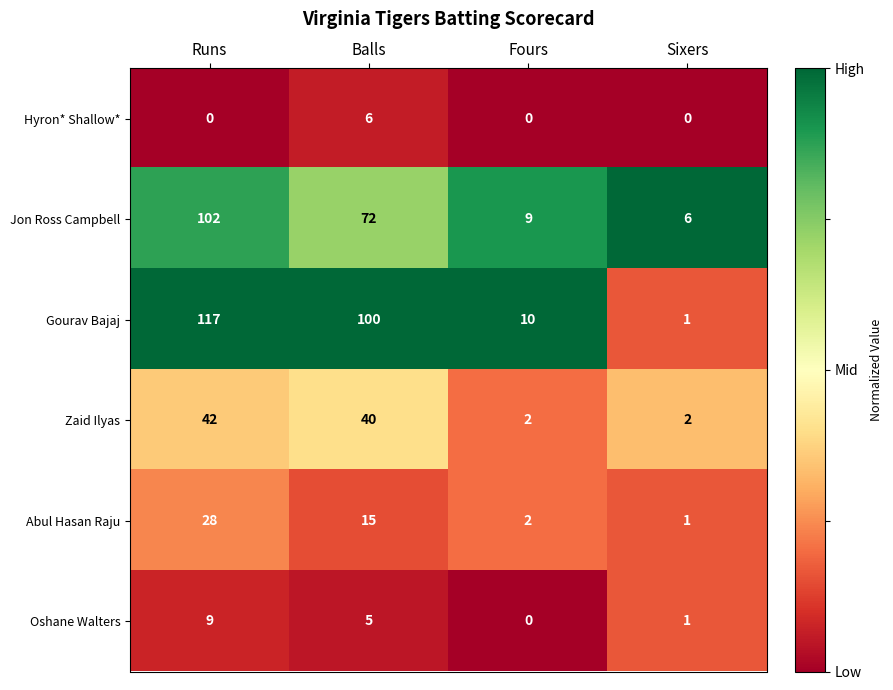

Which series has the largest total across all categories?

Gourav Bajaj